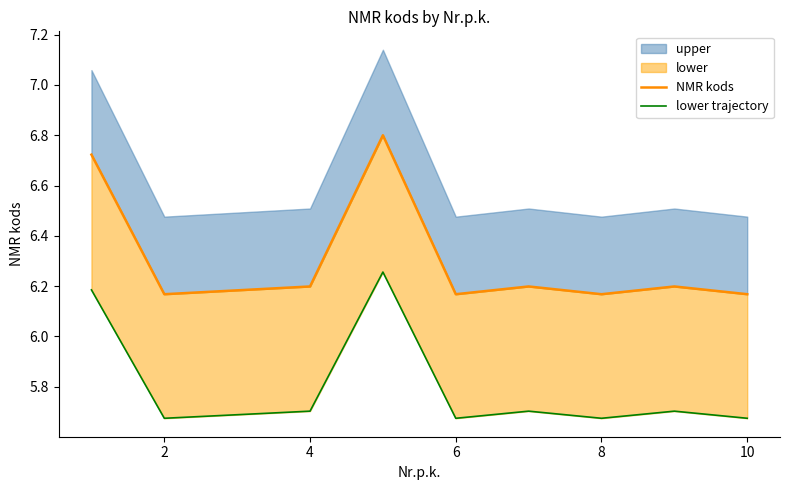

Rank the series by their maximum value, from lowest to highest.

lower trajectory, NMR kods